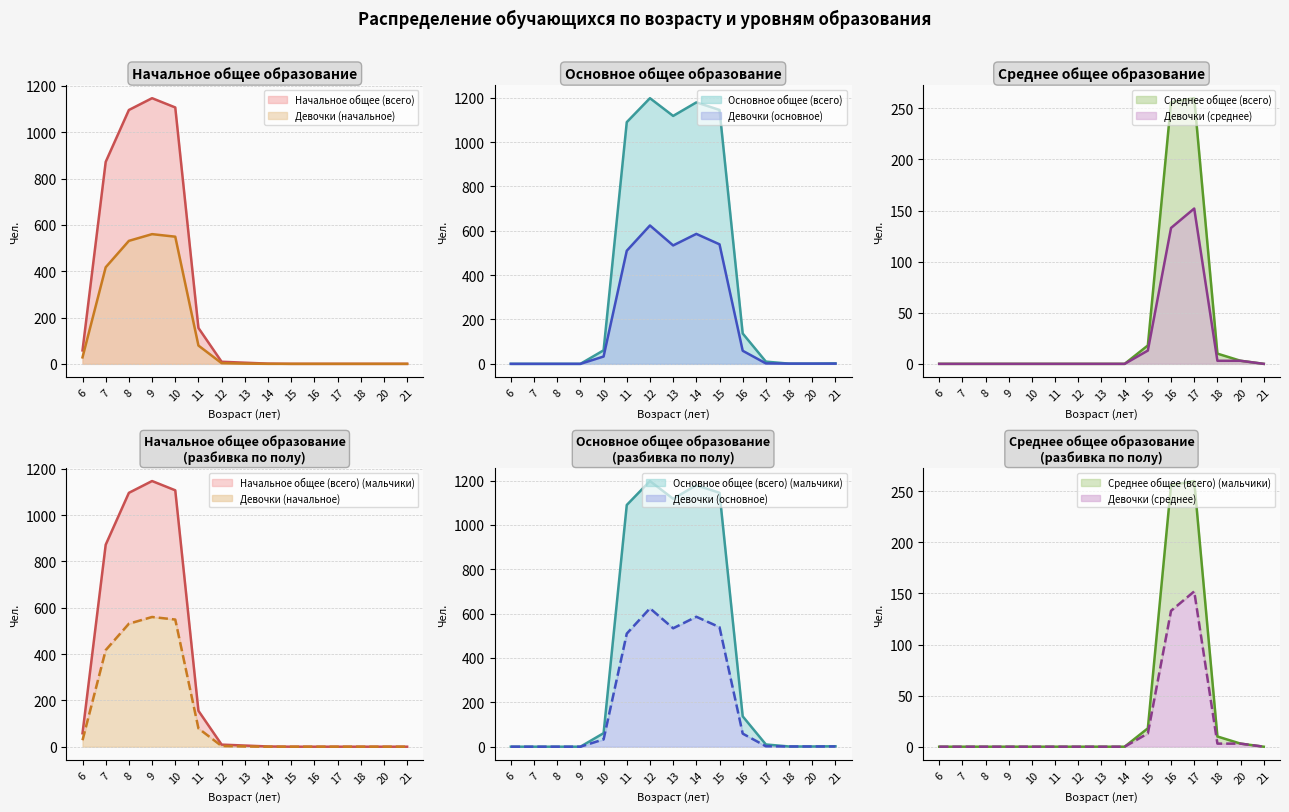

How many interior local peaks does the Девочки (начальное) series have?

1